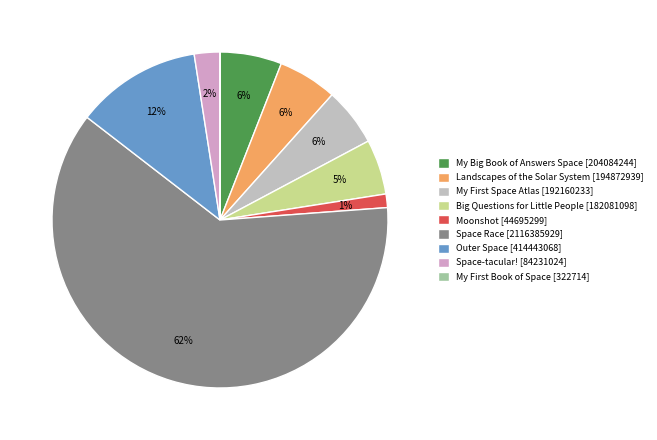

To the nearest percent, what is the combined percentage of Landscapes of the Solar System [194872939] and Space-tacular! [84231024]?

8%